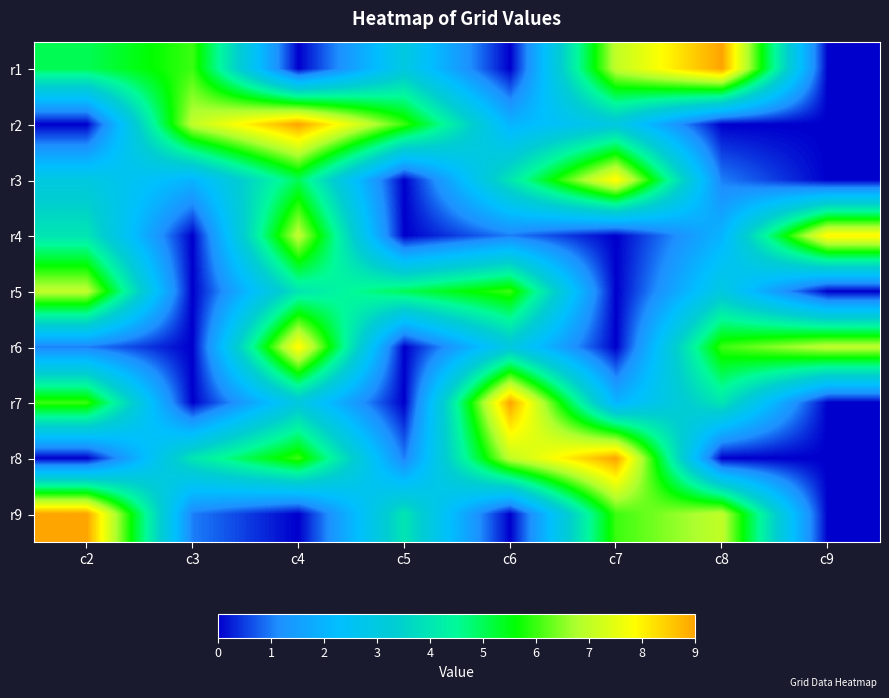

Reading left to right, extract all data points from this chart.

r1: c2=5	c3=6	c4=0	c5=3	c6=0	c7=7	c8=9	c9=0
r2: c2=0	c3=7	c4=9	c5=6	c6=2	c7=3	c8=0	c9=0
r3: c2=3	c3=2	c4=5	c5=0	c6=4	c7=8	c8=1	c9=0
r4: c2=4	c3=0	c4=7	c5=0	c6=1	c7=0	c8=2	c9=8
r5: c2=7	c3=0	c4=4	c5=5	c6=6	c7=0	c8=3	c9=0
r6: c2=1	c3=0	c4=8	c5=0	c6=3	c7=0	c8=6	c9=7
r7: c2=6	c3=0	c4=3	c5=0	c6=9	c7=2	c8=4	c9=0
r8: c2=0	c3=4	c4=6	c5=1	c6=7	c7=9	c8=0	c9=0
r9: c2=9	c3=1	c4=0	c5=4	c6=0	c7=6	c8=7	c9=0